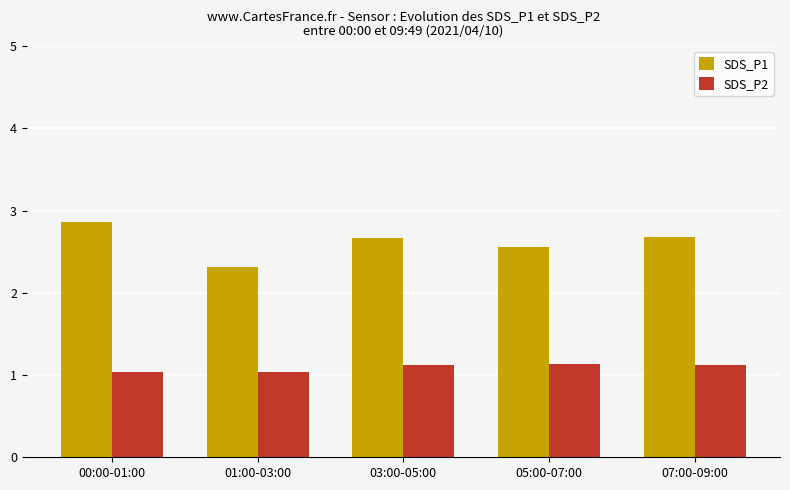

At which category is the sum across all series the highest?

00:00-01:00